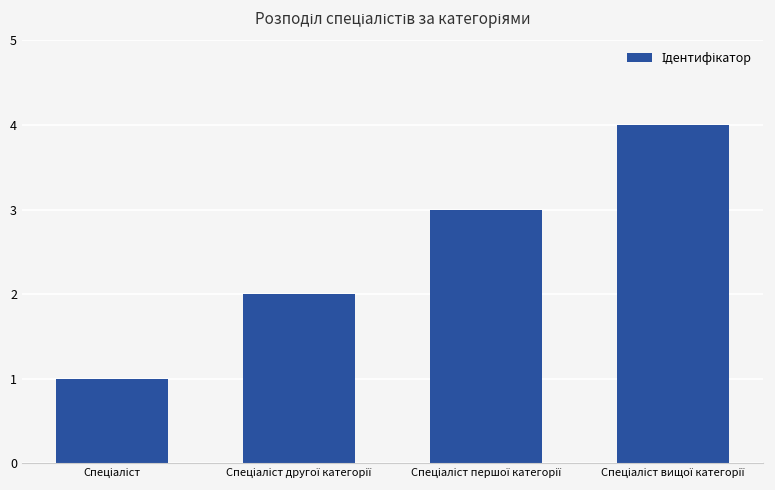

What is the difference between the maximum and minimum values?

3